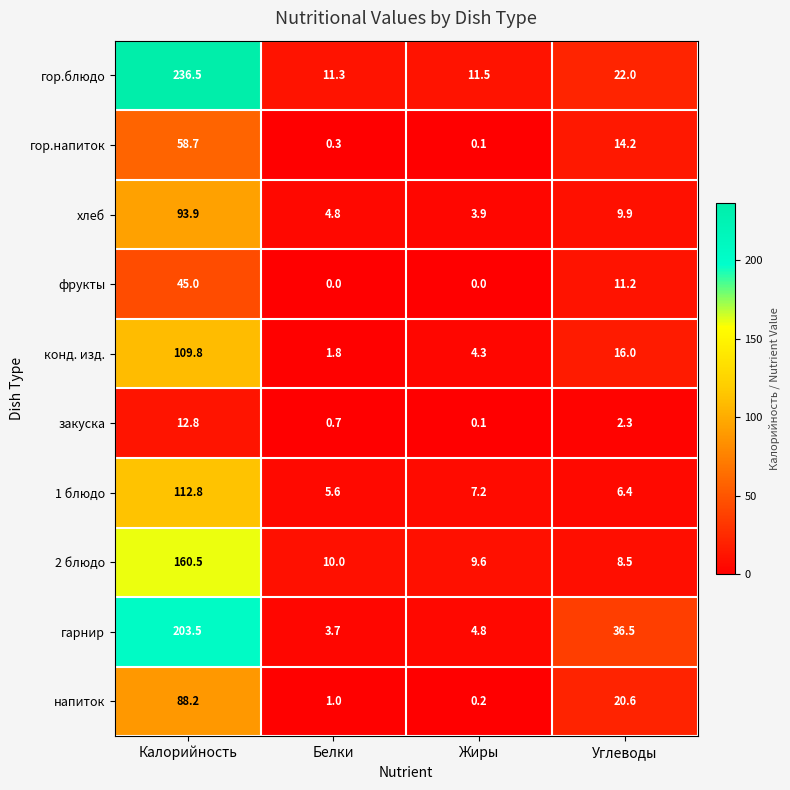

True or false: закуска has a value of 0.7 at Белки.

True